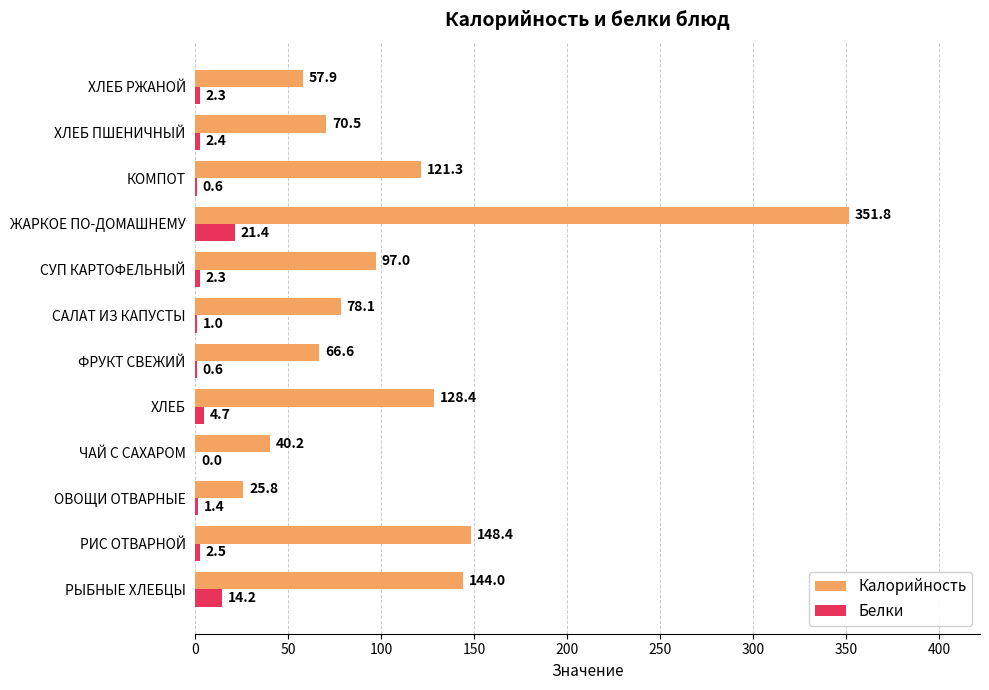

Which series has the largest range (max minus min)?

Калорийность